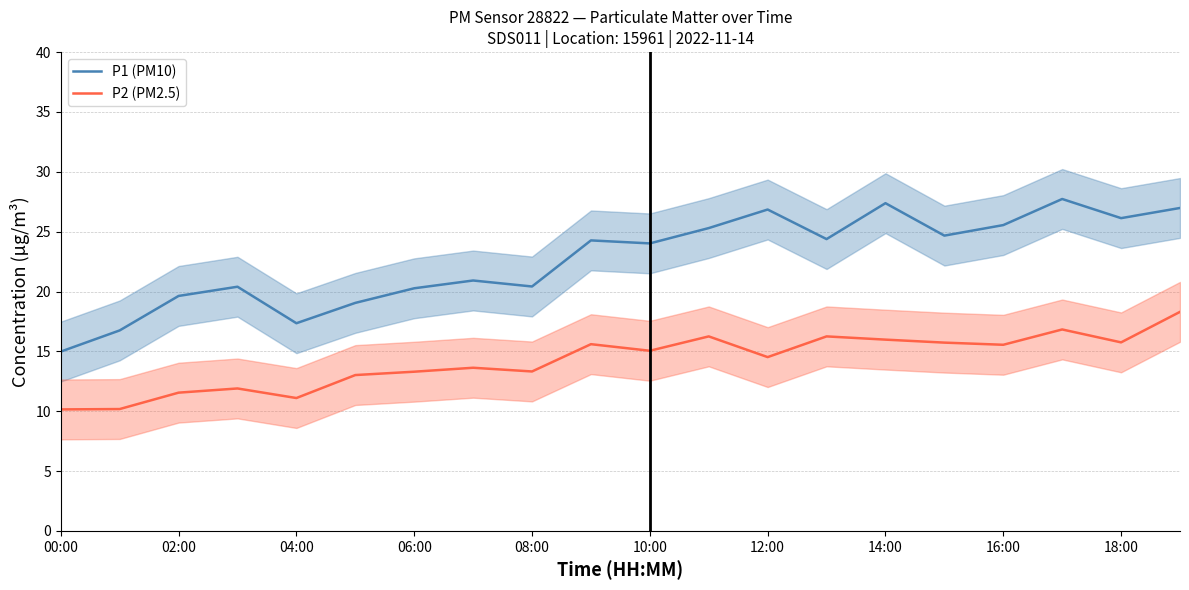

What is the maximum value shown in the chart?

27.7